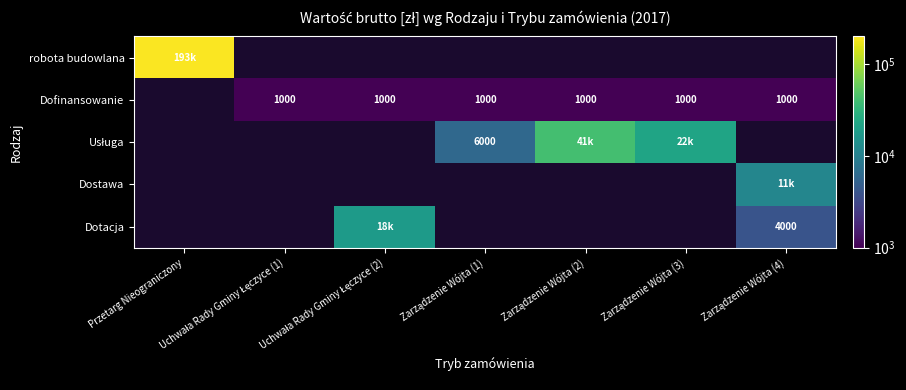

Which series has the largest range (max minus min)?

robota budowlana